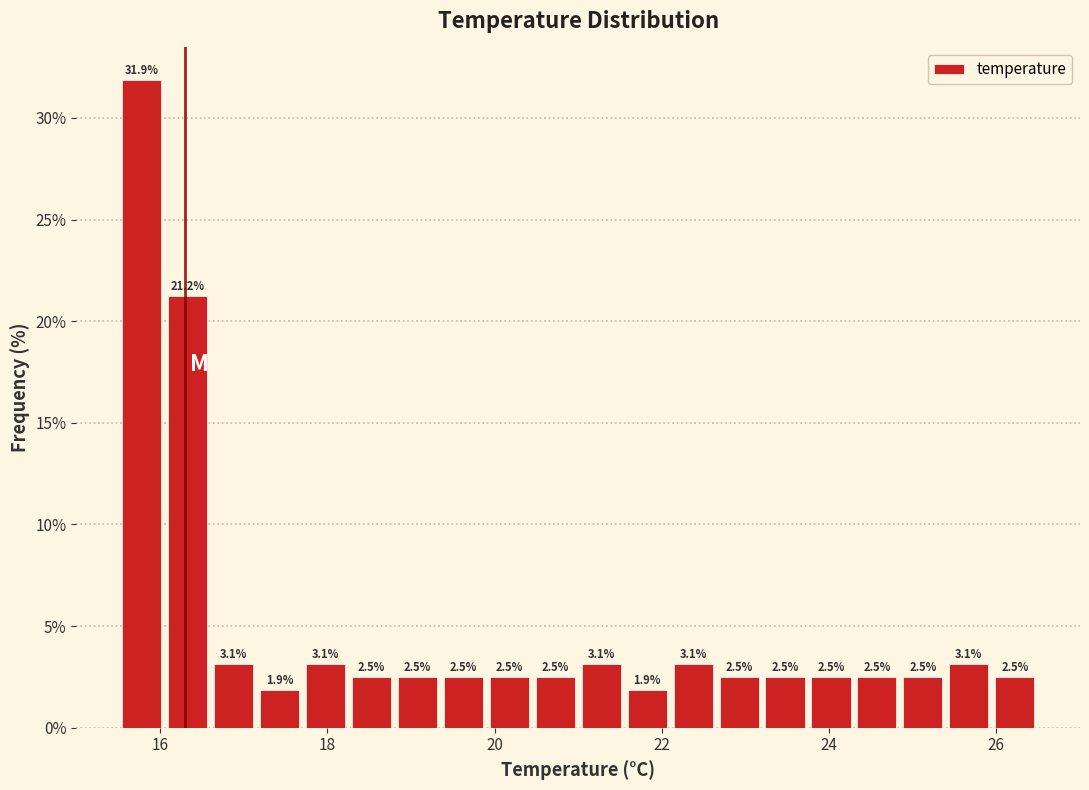

Read against the x-axis, roughly where is the centre of the tallest bar?

15.8